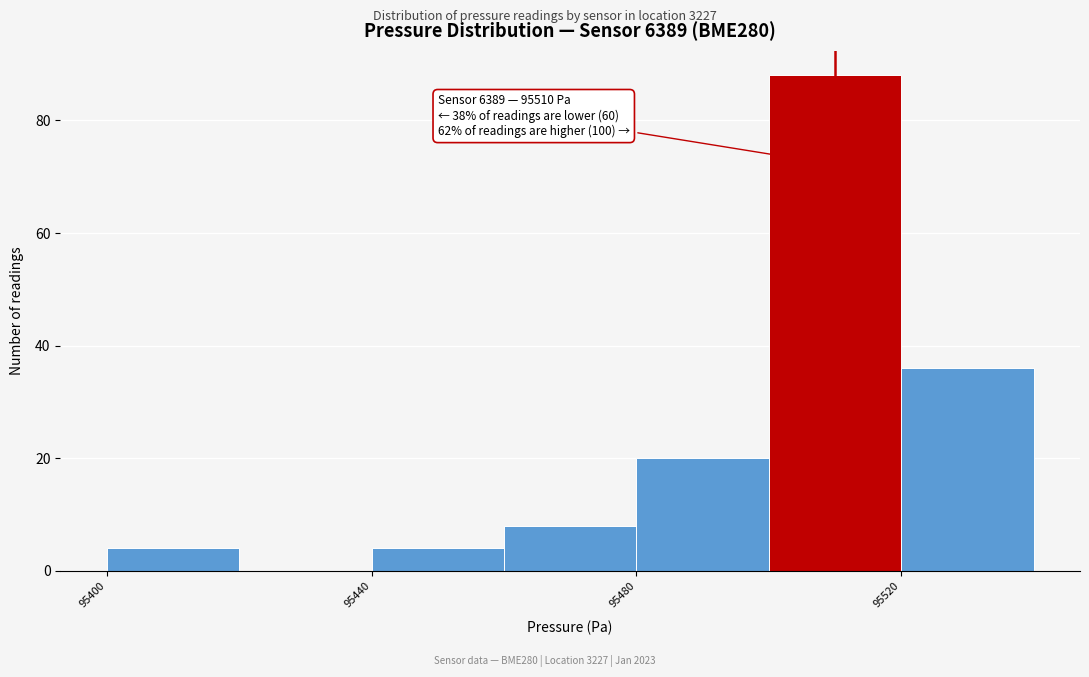

Over which range of the x-axis is the bar tallest?

95500 to 95520